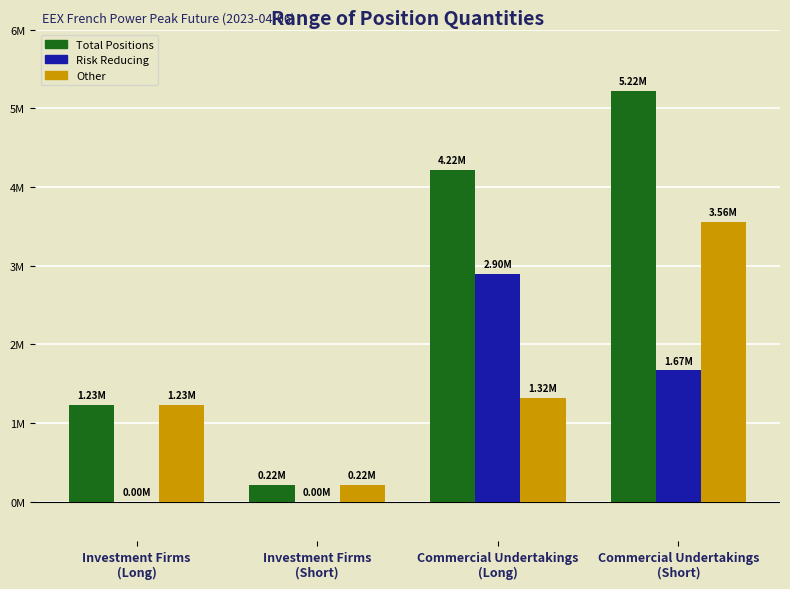

What value does the Risk Reducing series have at Commercial Undertakings
(Short)?

1668864